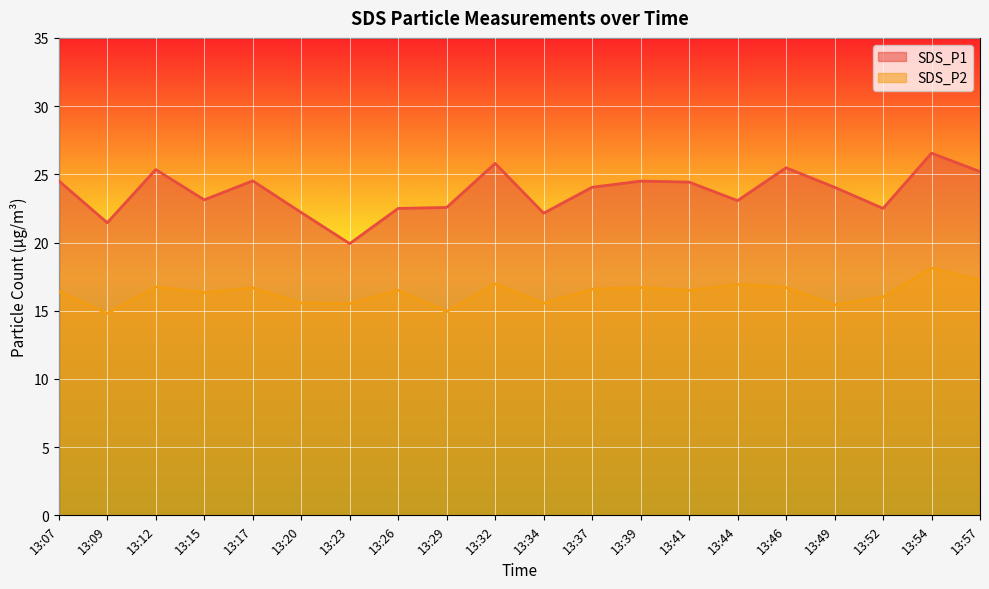

At which category is the sum across all series the highest?

13:54